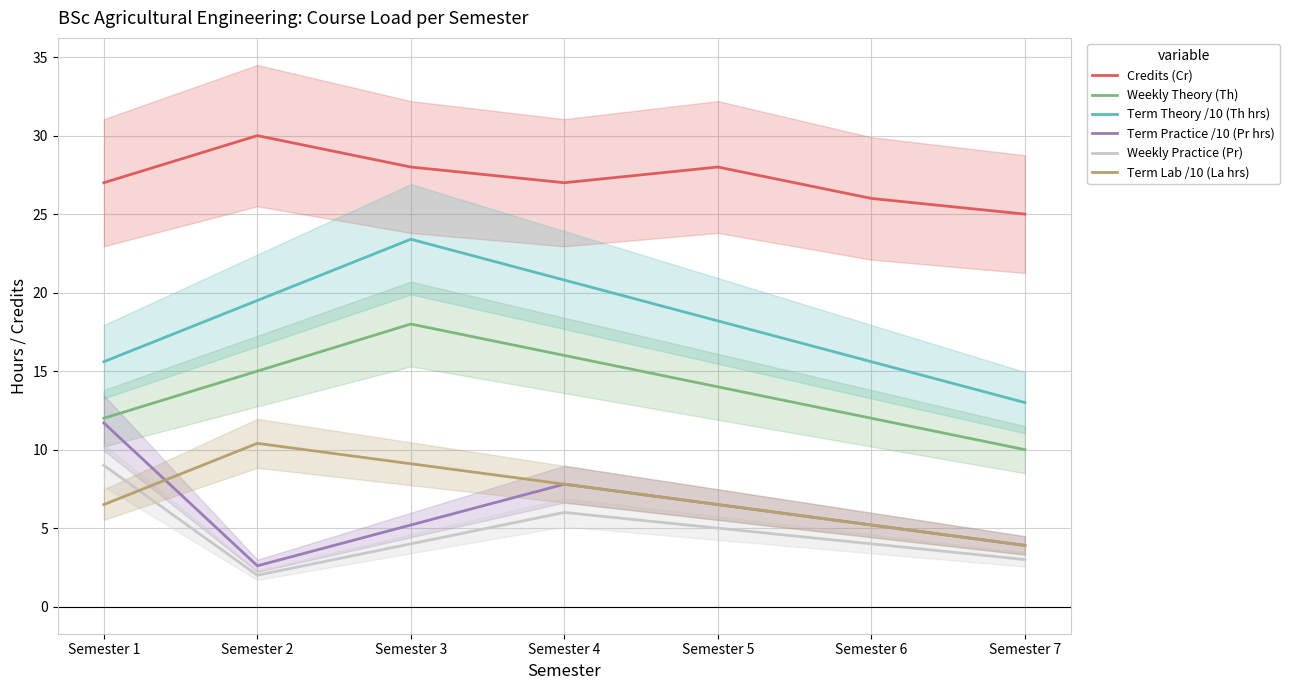

What is the approximate value of Term Practice /10 (Pr hrs) at Semester 1?

11.7